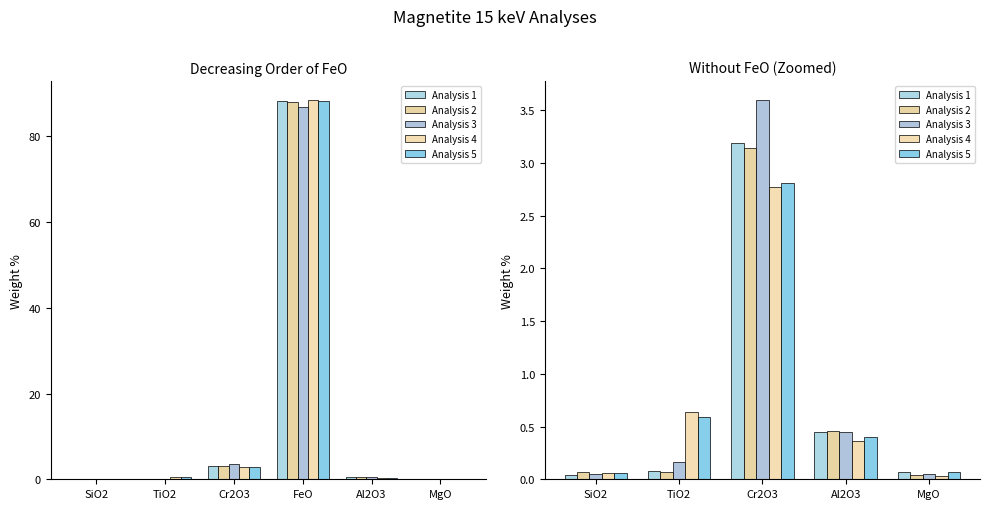

Is it true that Analysis 3 equals 0.0 at MgO?

False